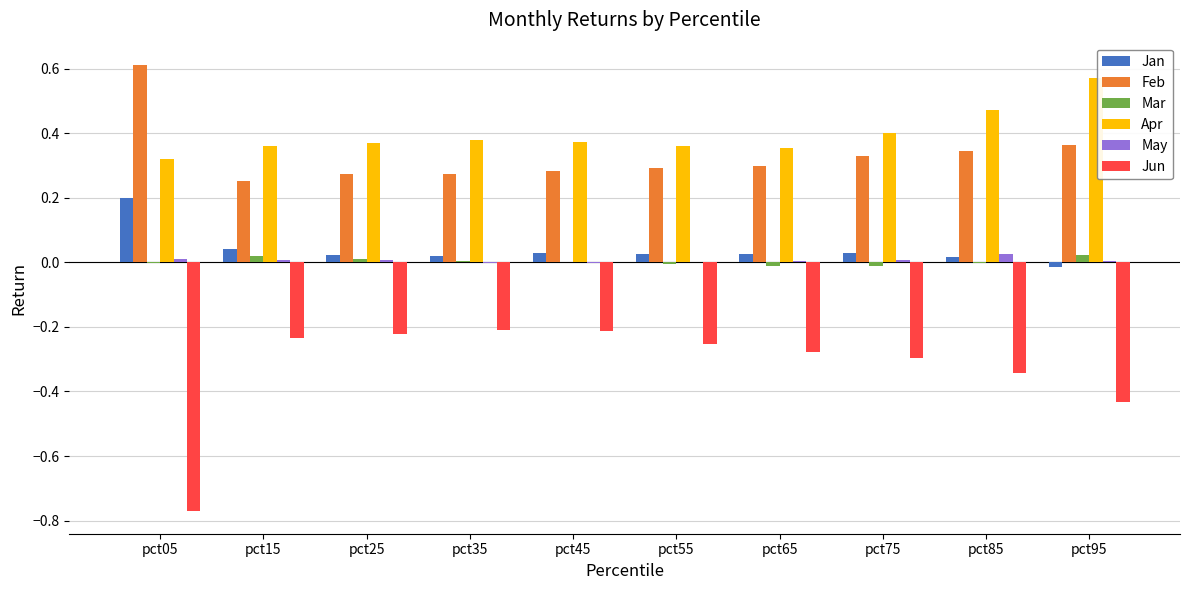

Which category has the highest value across all series?

pct05